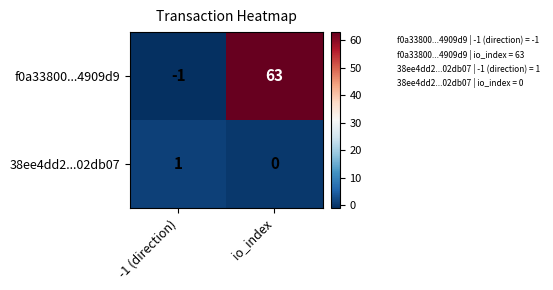

How many data points does each series have?

2